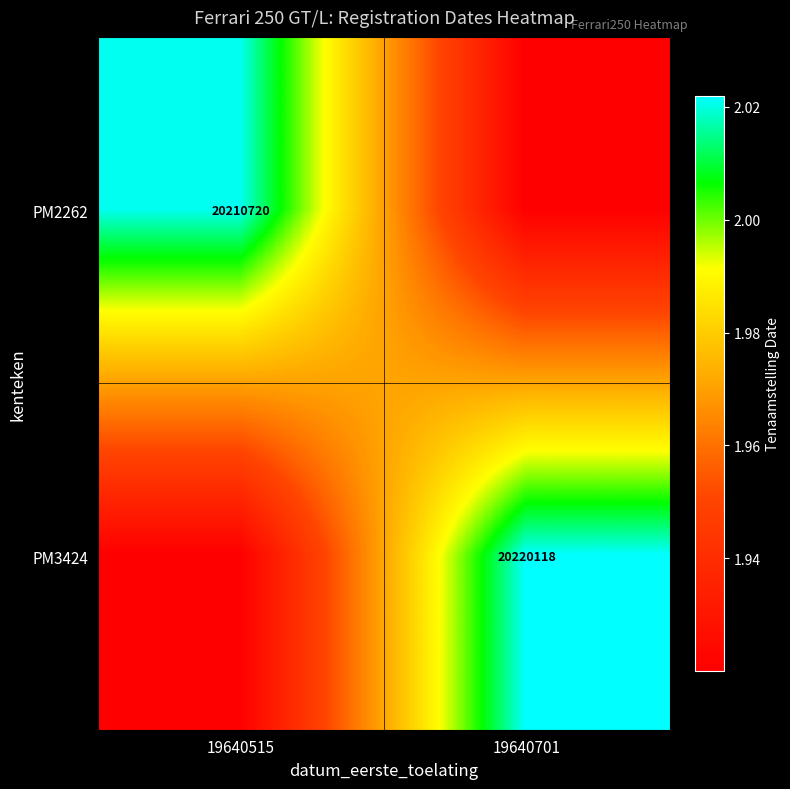

How many distinct data groups are displayed?

2